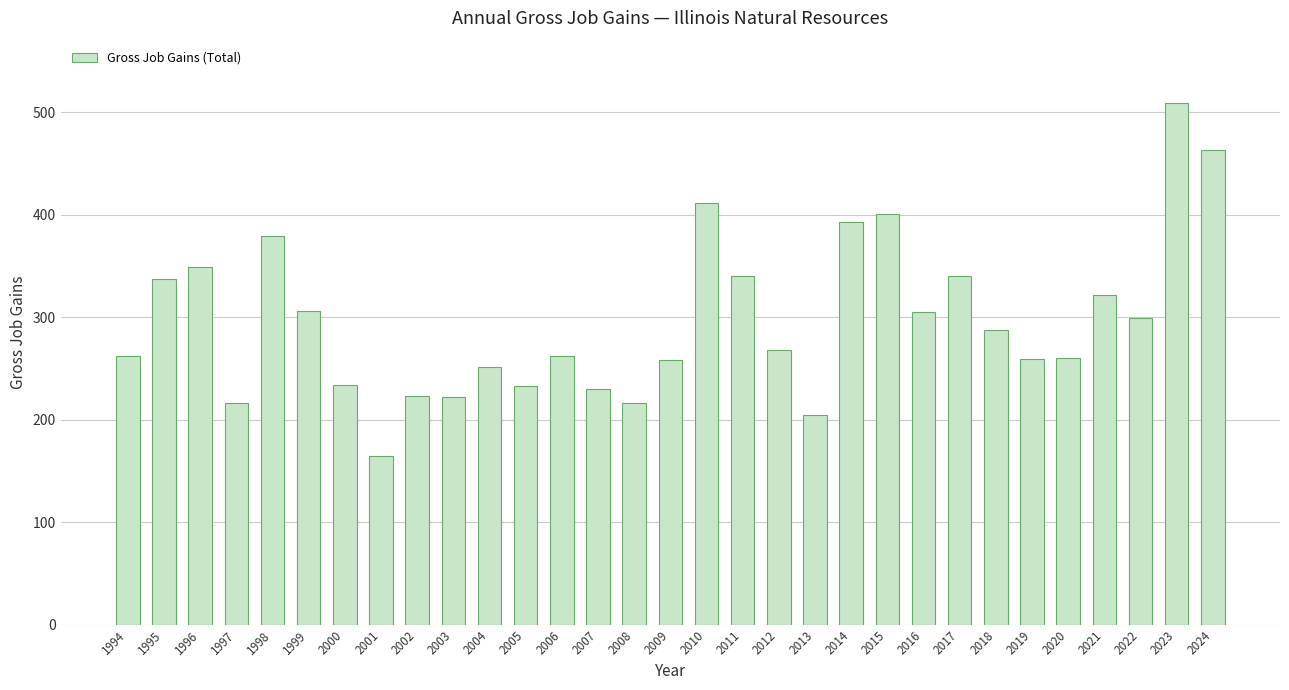

What is the difference between the values at 1994 and 2014?

131